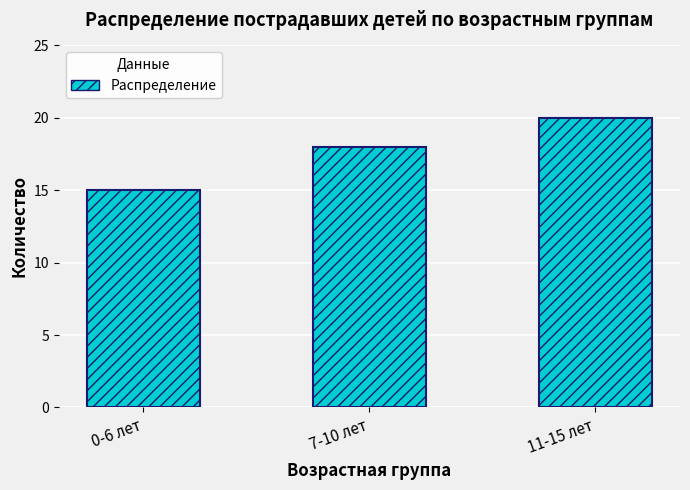

List the labels in order of value, smallest first.

0-6 лет, 7-10 лет, 11-15 лет